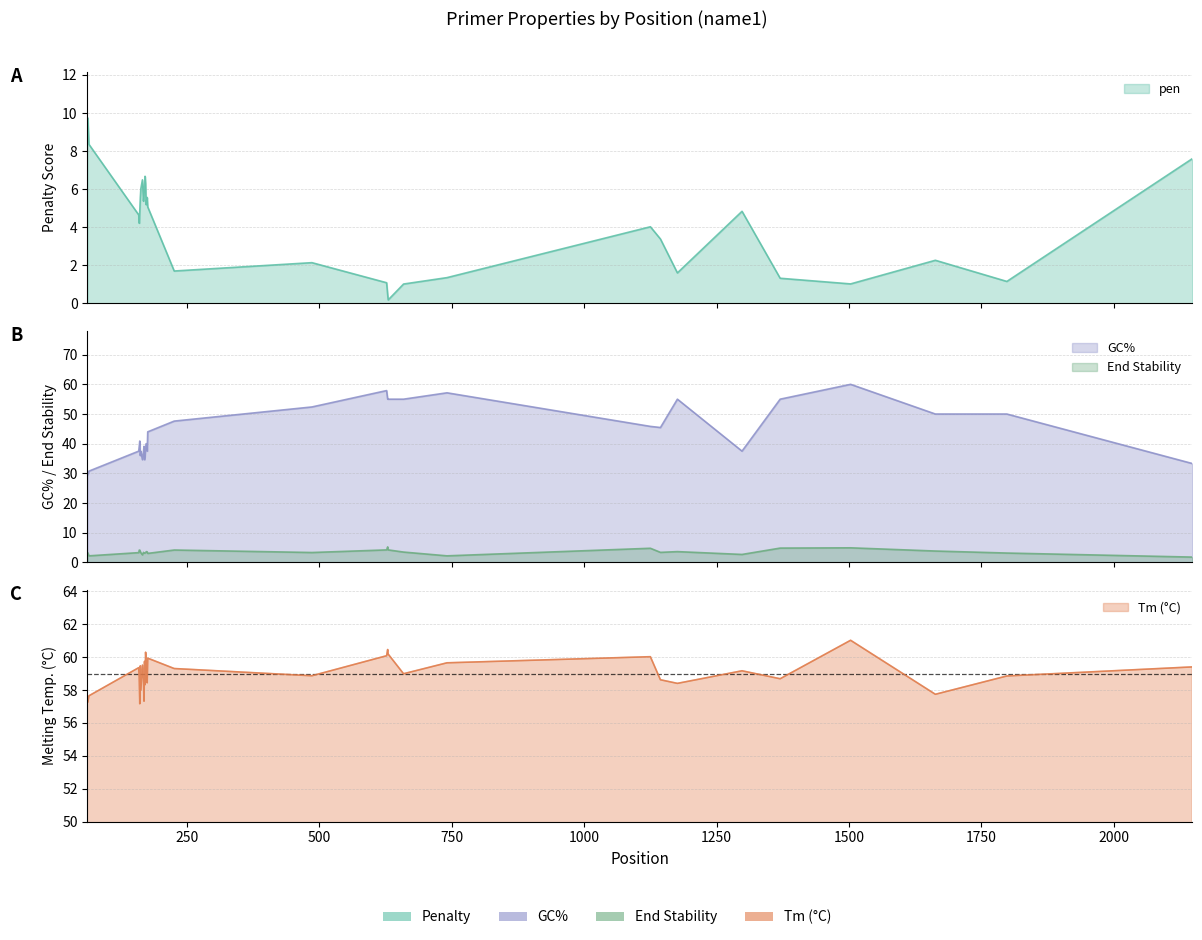

How many data points in PRIMER_RIGHT_0_TM are above 59?

17